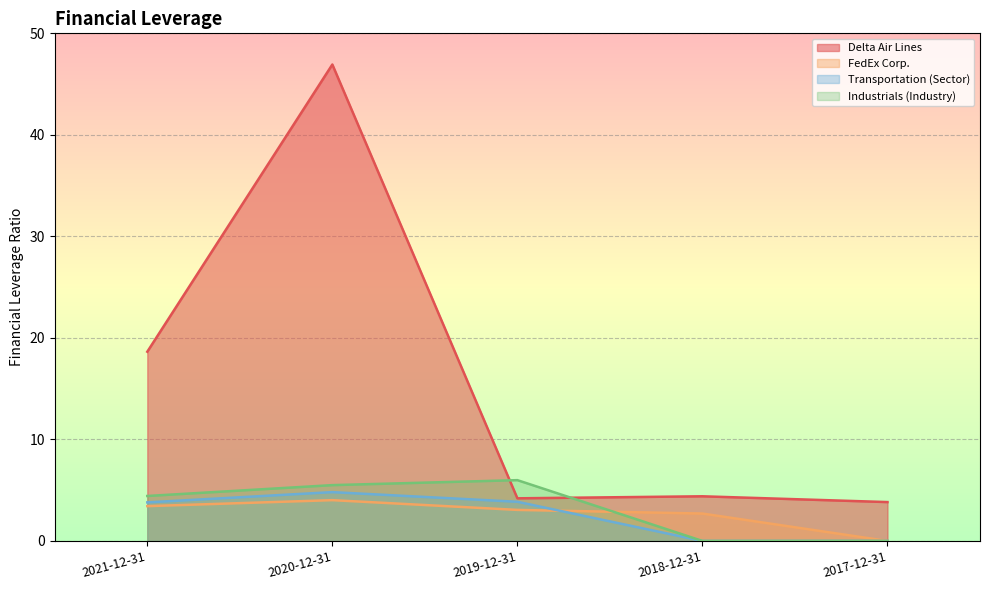

List the labels in order of Delta Air Lines value, largest first.

2020-12-31, 2021-12-31, 2018-12-31, 2019-12-31, 2017-12-31